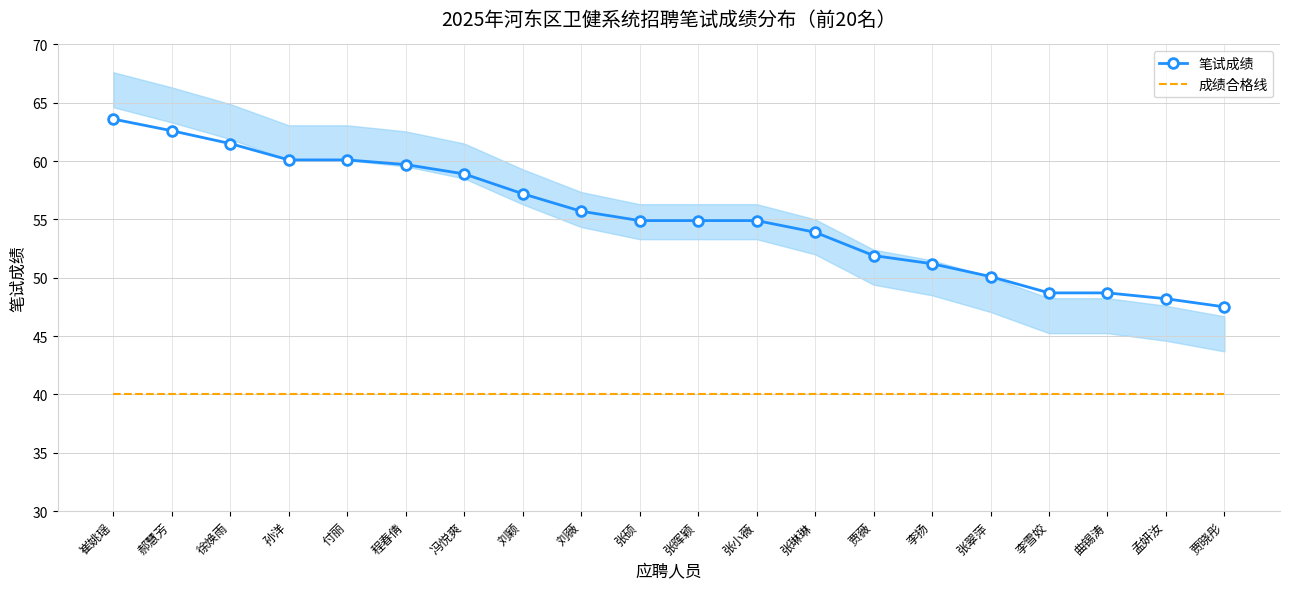

At which category is the sum across all series the highest?

崔姚瑶